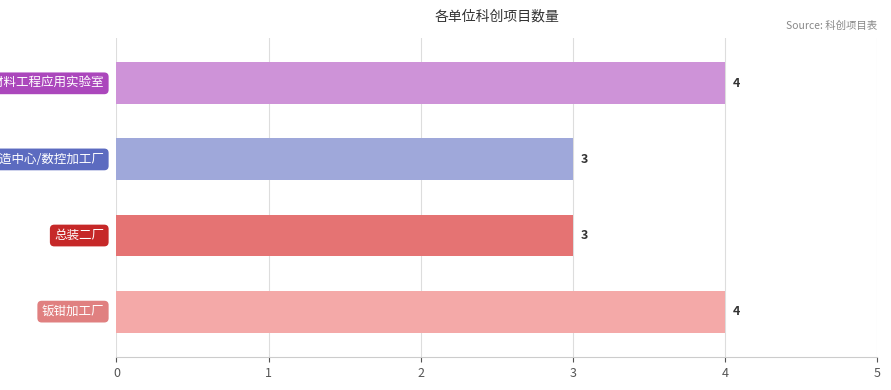

Count the values in the range 3 to 4.

4